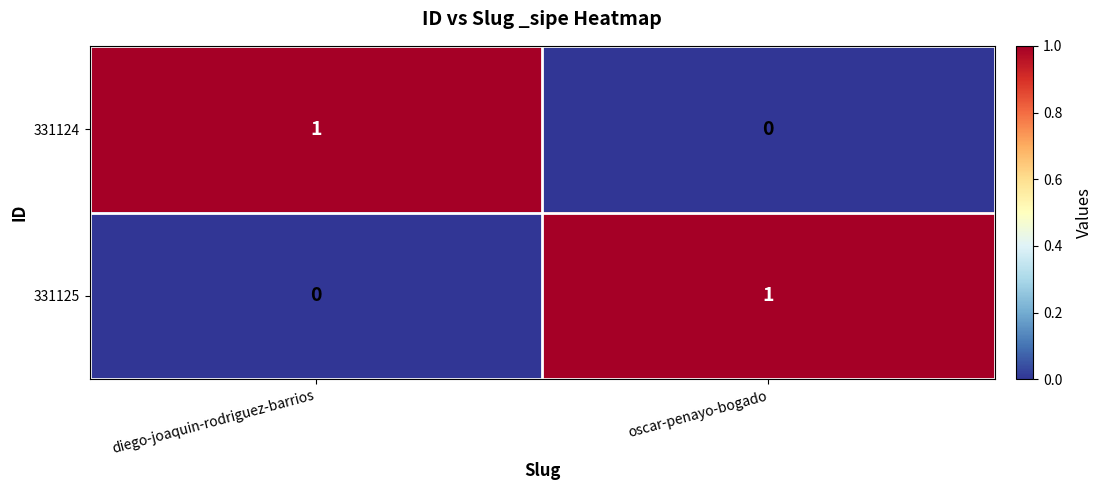

At which label does 331124 reach its peak?

diego-joaquin-rodriguez-barrios